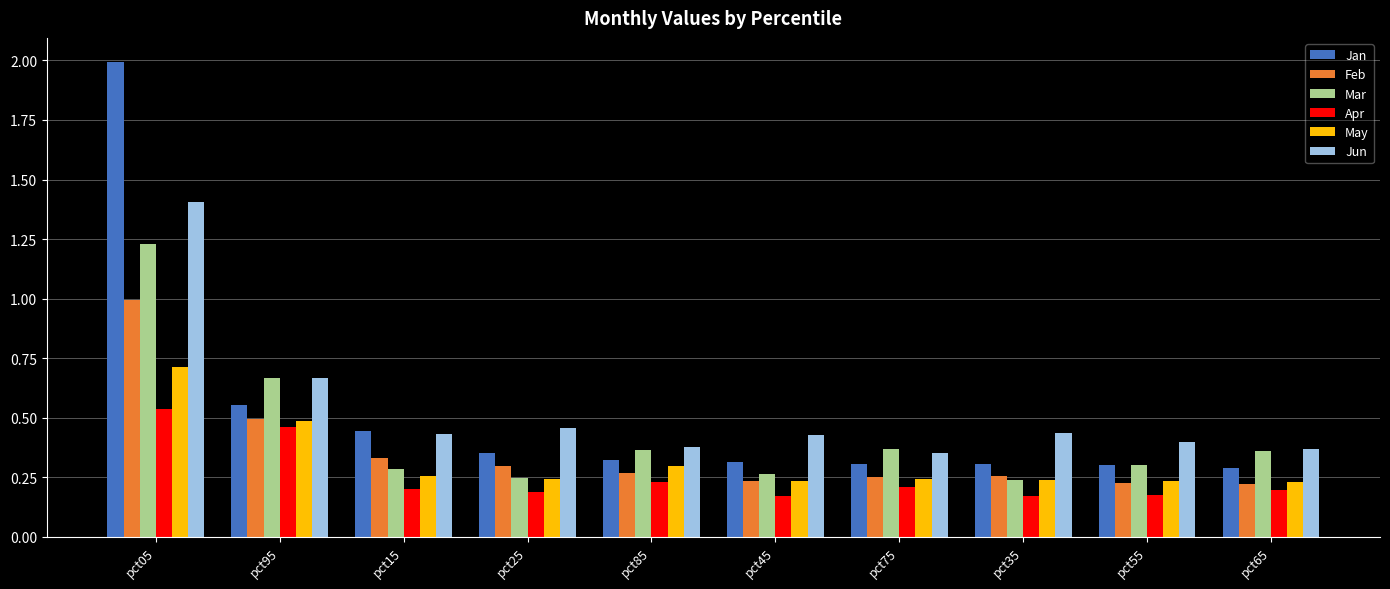

Which series has the largest range (max minus min)?

Jan